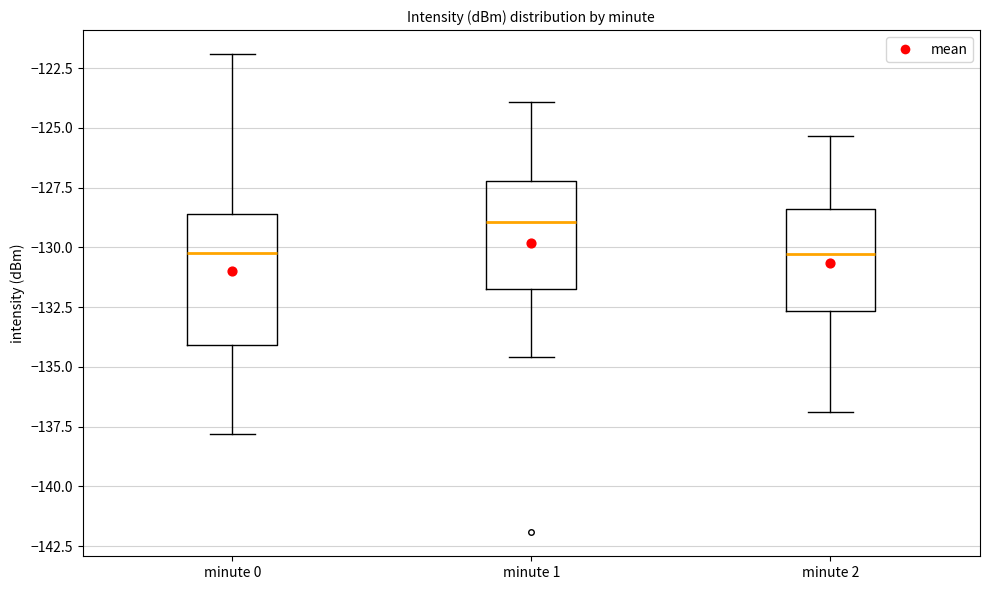

Reading left to right, read every box against the y-axis: the position of its median line, the range the box covers, and the ends of its whiskers. The values are not printed on the chart, so give them approximately, as read against the axis.

minute 0: median -130.0, box -134.0 to -128.5, whiskers -138.0 to -122.0
minute 1: median -129.0, box -131.5 to -127.0, whiskers -134.5 to -124.0
minute 2: median -130.5, box -132.5 to -128.5, whiskers -137.0 to -125.5